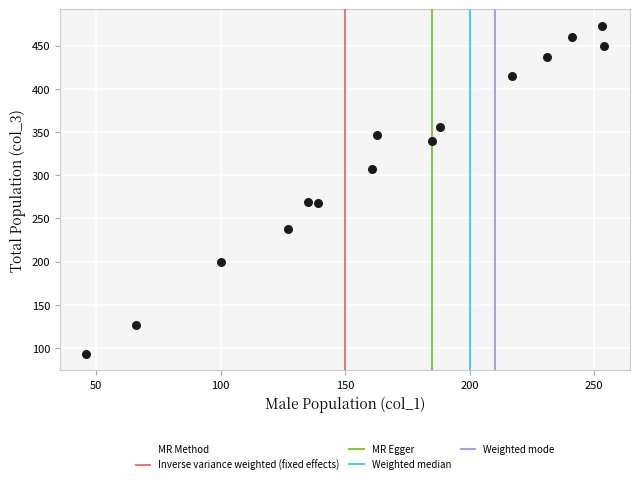

What is the range of Y values (max minus min)?

380